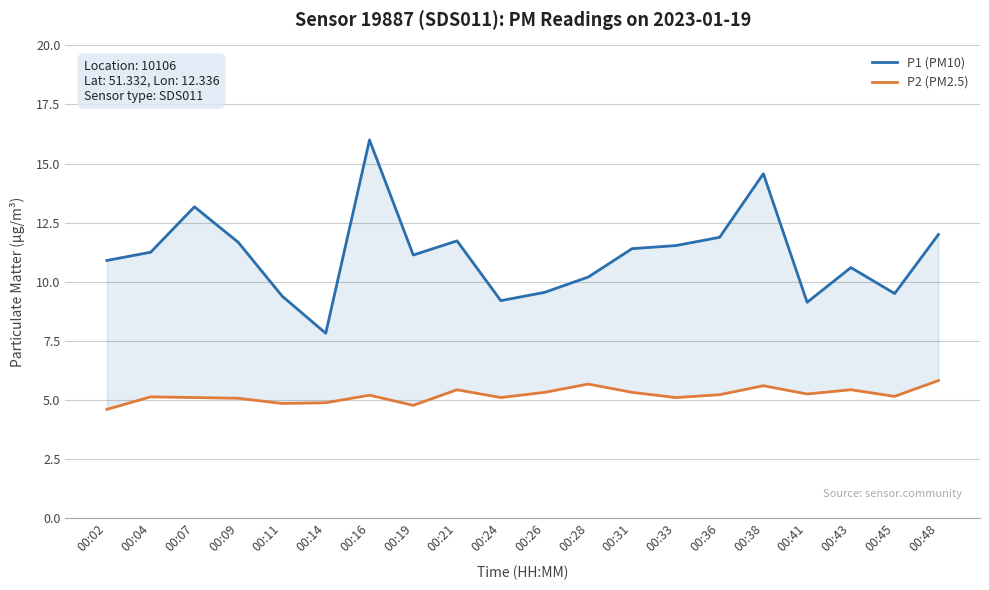

At which label does P2 (PM2.5) reach its minimum?

00:02